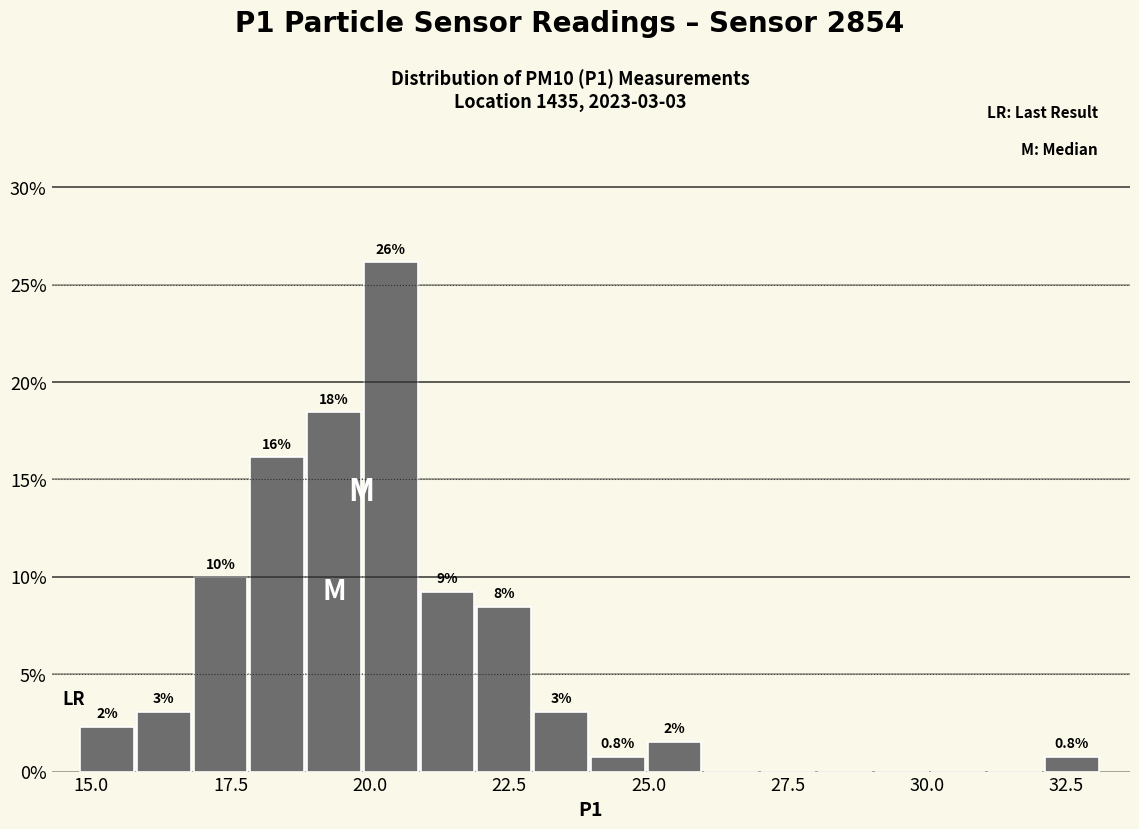

Read against the x-axis, roughly where is the centre of the tallest bar?

20.5